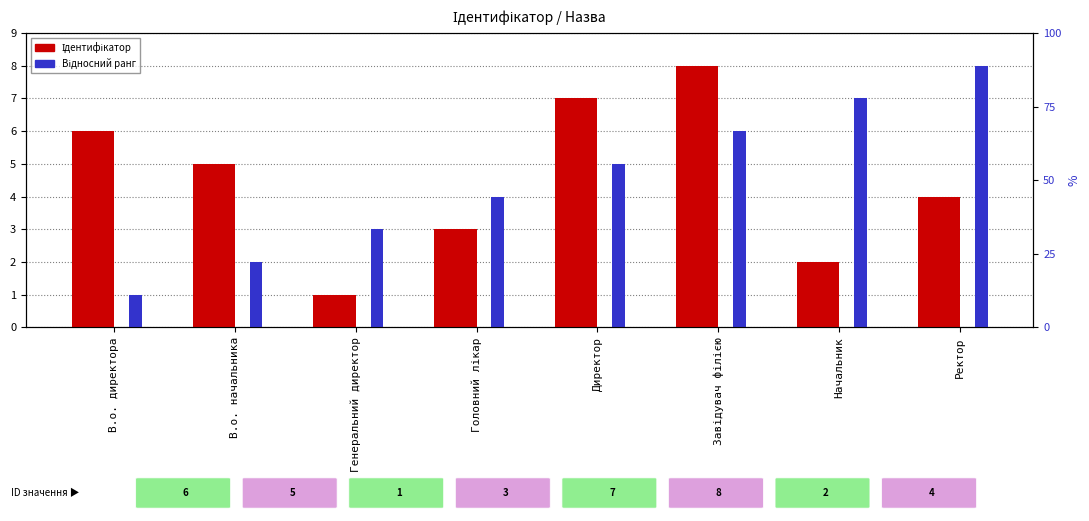

What value does the Ідентифікатор series have at Ректор?

4